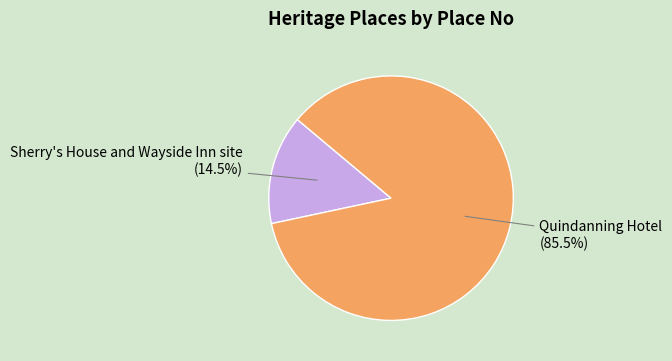

True or false: Quindanning Hotel accounts for 73% of the total.

False